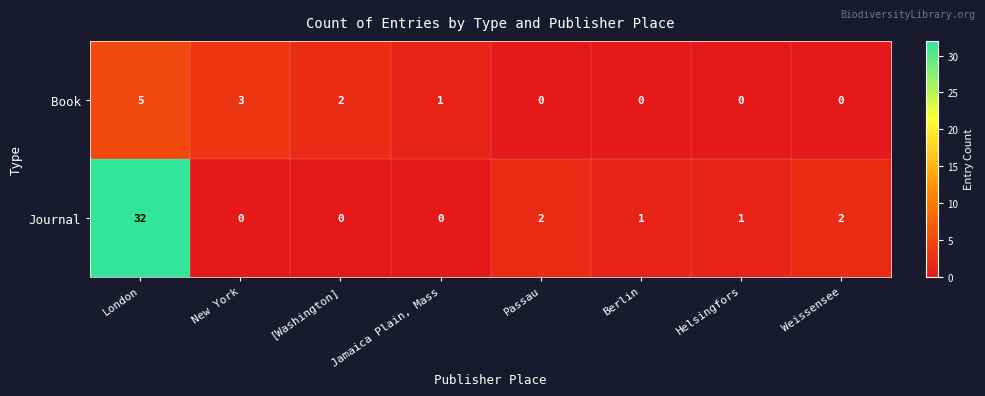

At how many categories does at least one series exceed 9?

1